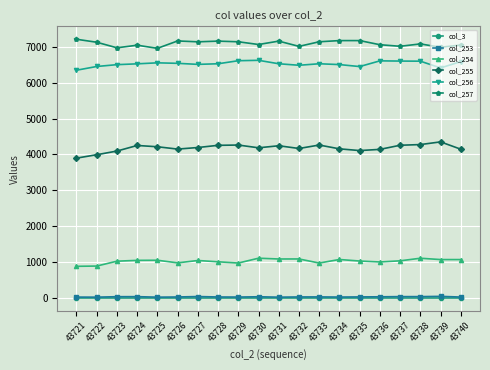

True or false: col_254 has a value of 1105 at 43738.

True